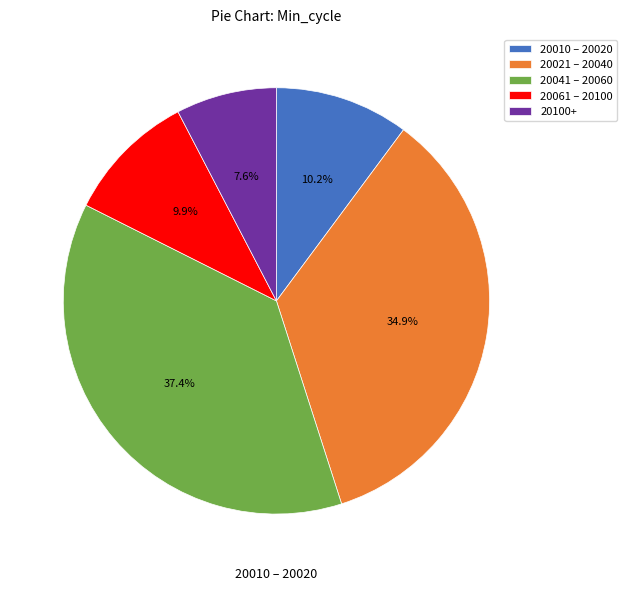

Is there any slice that represents more than half of the pie?

No